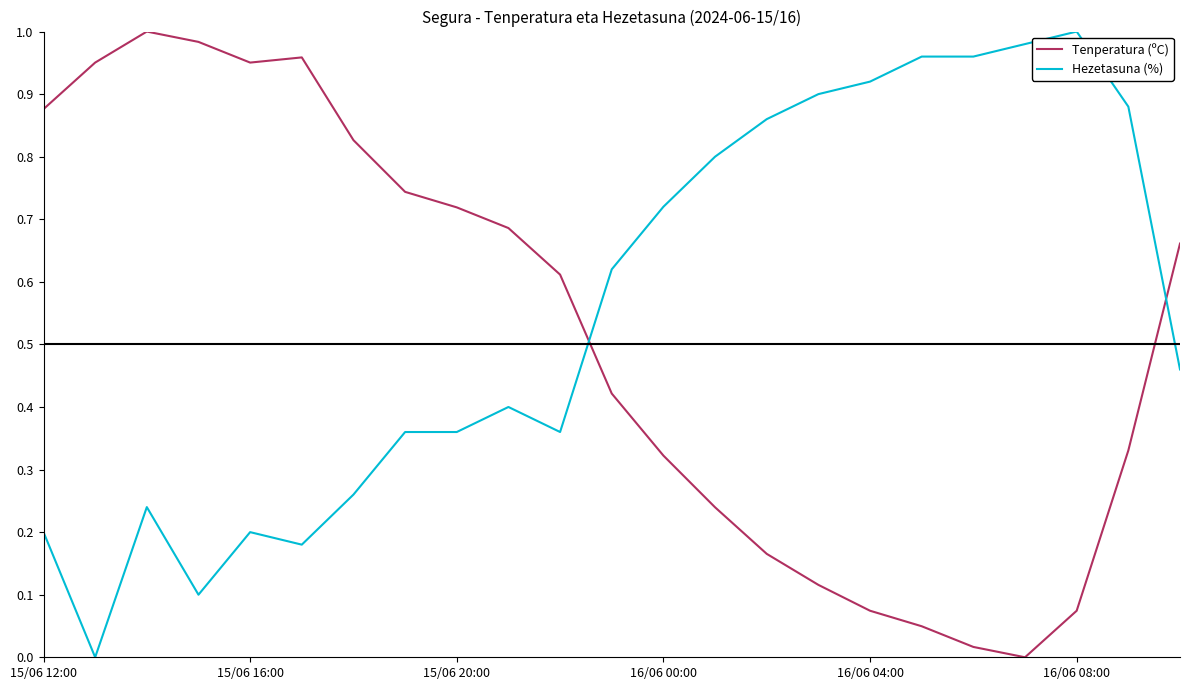

Which series has the largest total across all categories?

Hezetasuna (%)